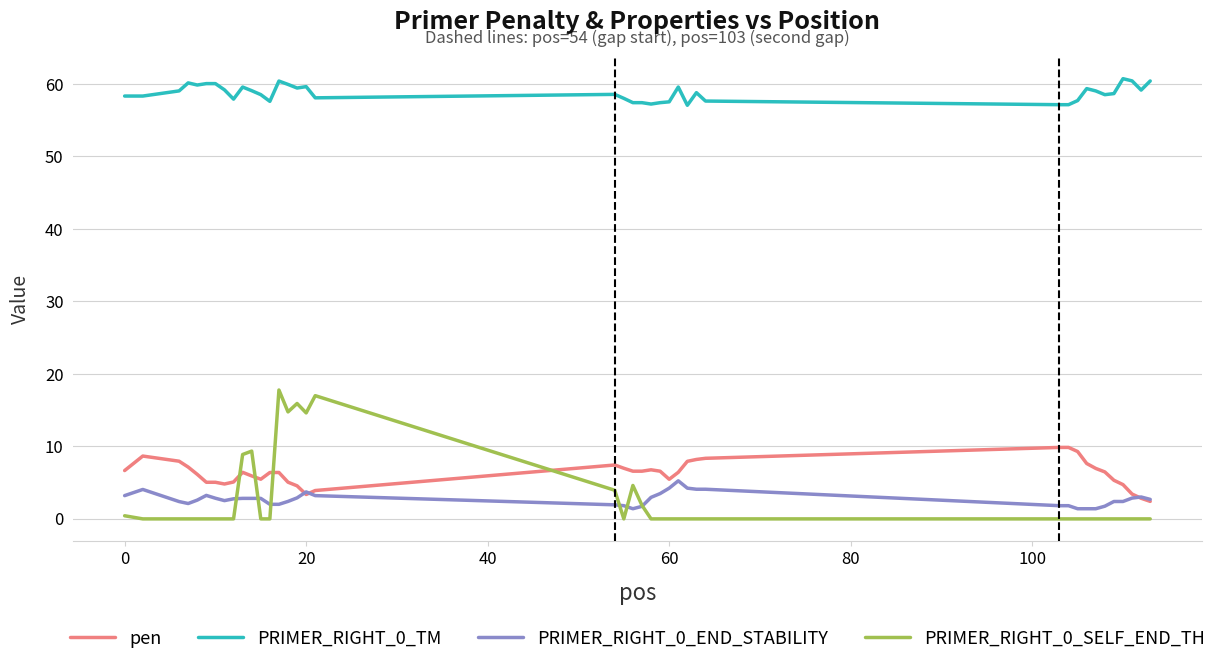

Which series has the largest total across all categories?

PRIMER_RIGHT_0_TM